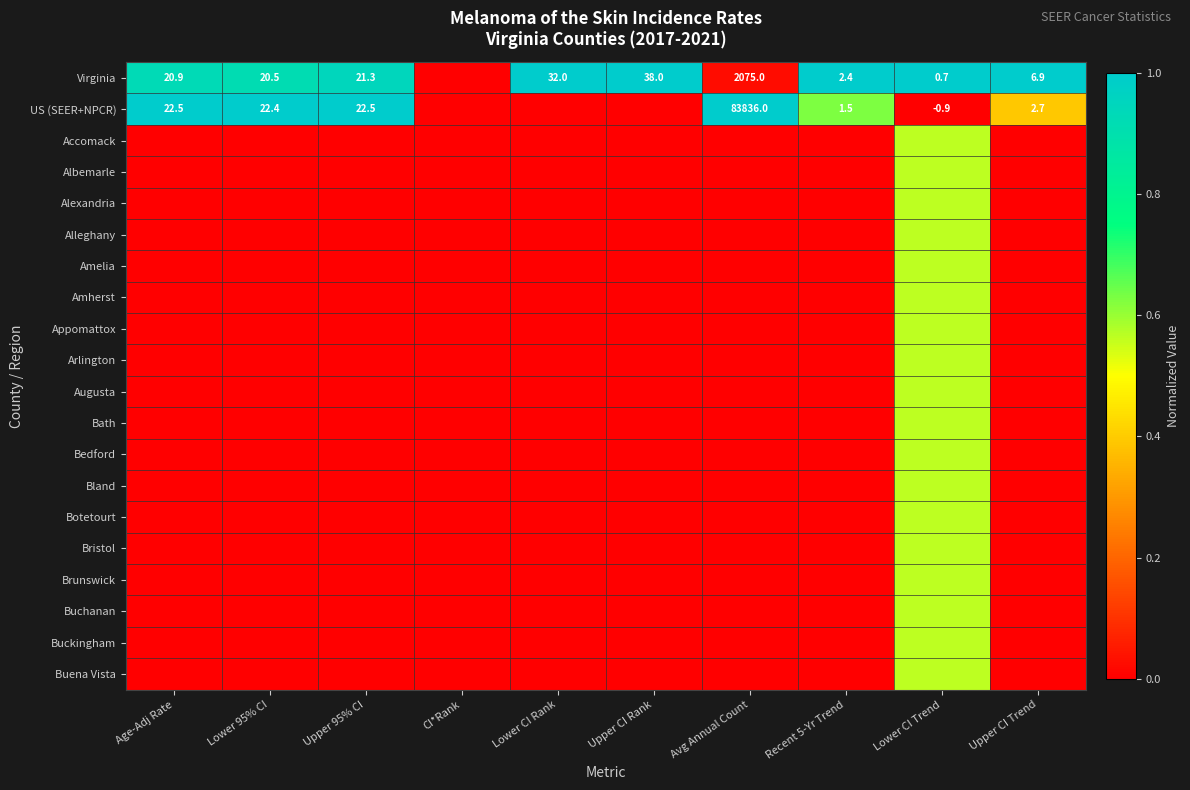

The Virginia series shows 1.0 at Upper CI Rank. True or false?

True